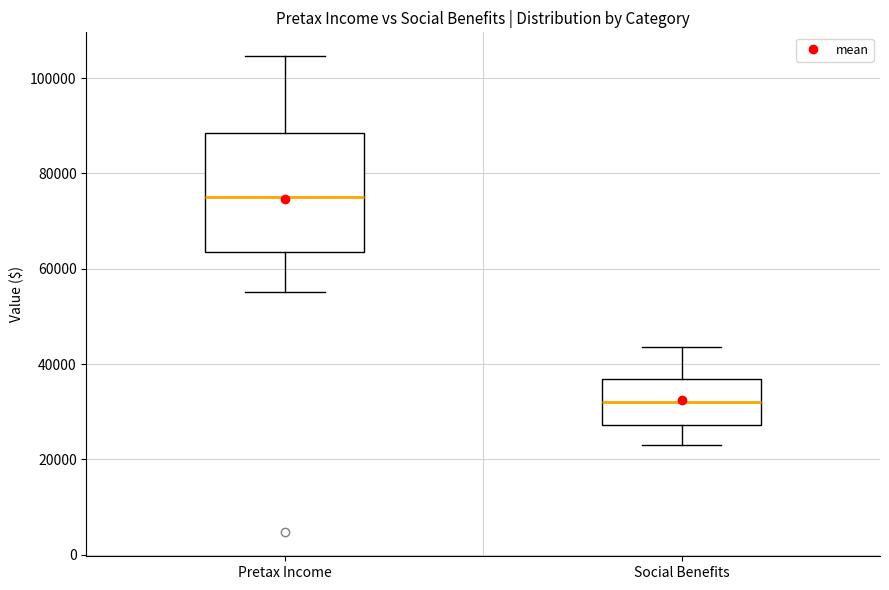

Where does the median line of the box for Pretax Income sit on the y-axis? The values are not printed on the chart, so give them approximately, as read against the axis.

74000